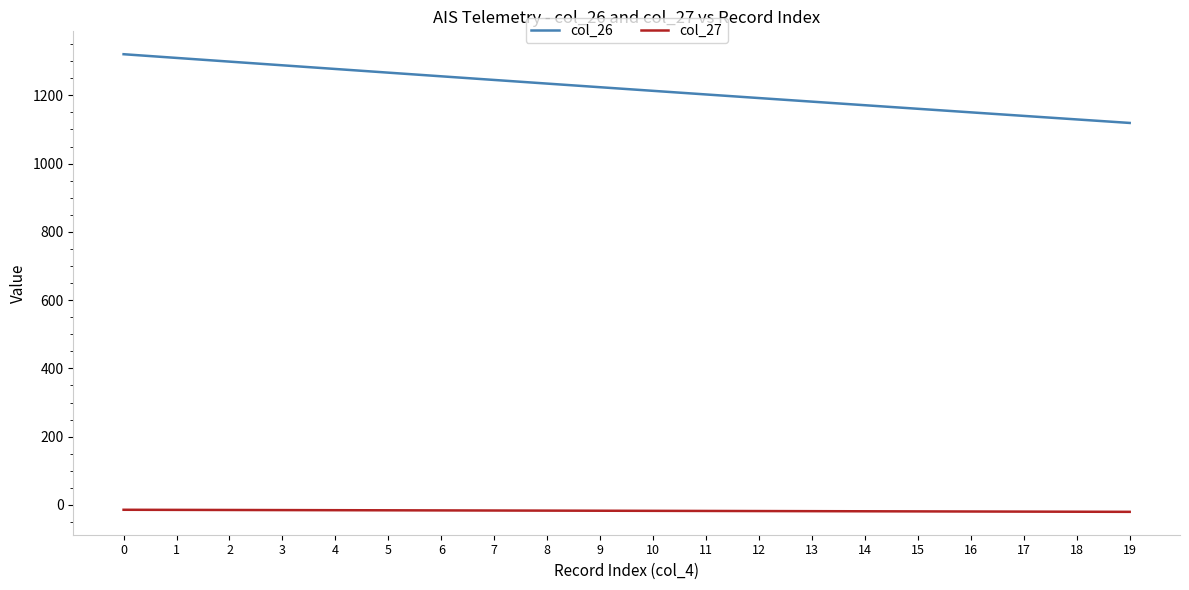

What is the minimum value for col_27?

-20.2